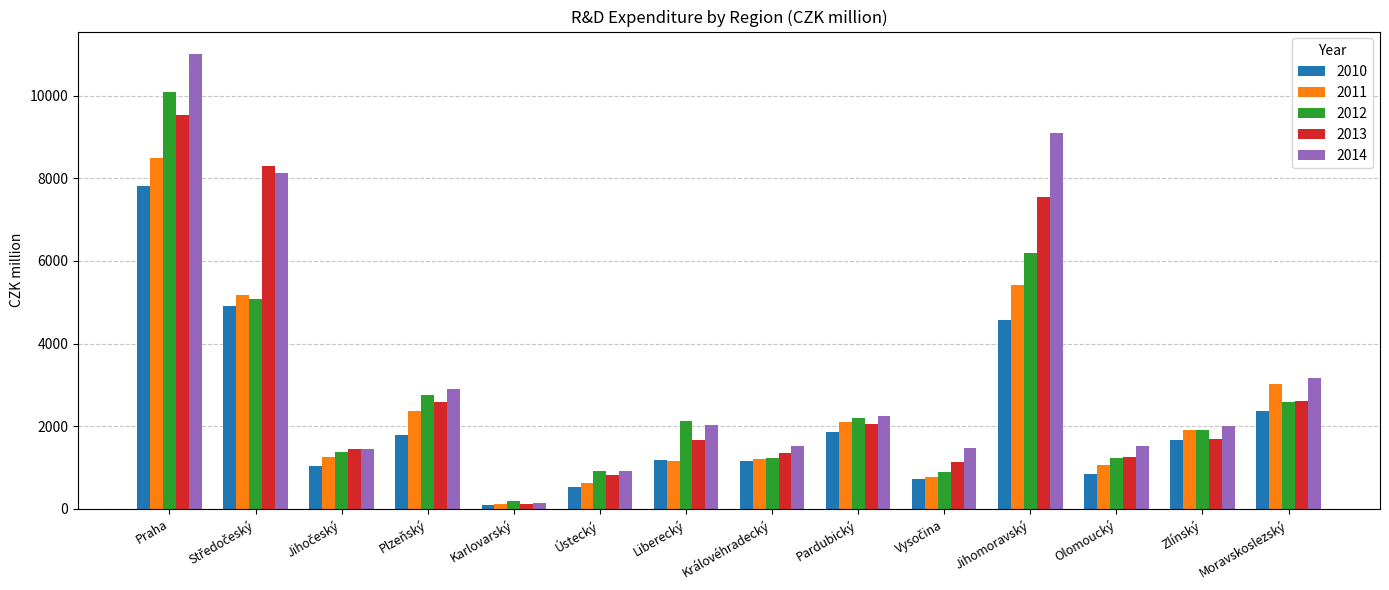

True or false: 2013 has a value of 1532.1 at Moravskoslezský.

False